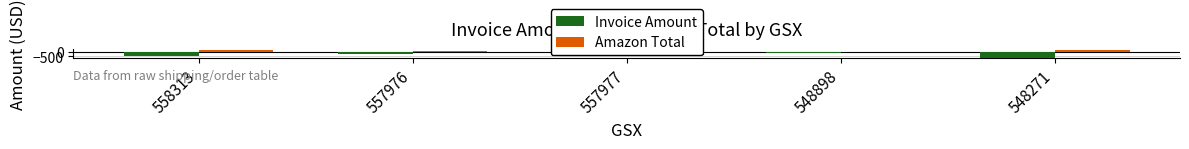

Between 558313 and 557976, which series saw the biggest shift?

Invoice Amount